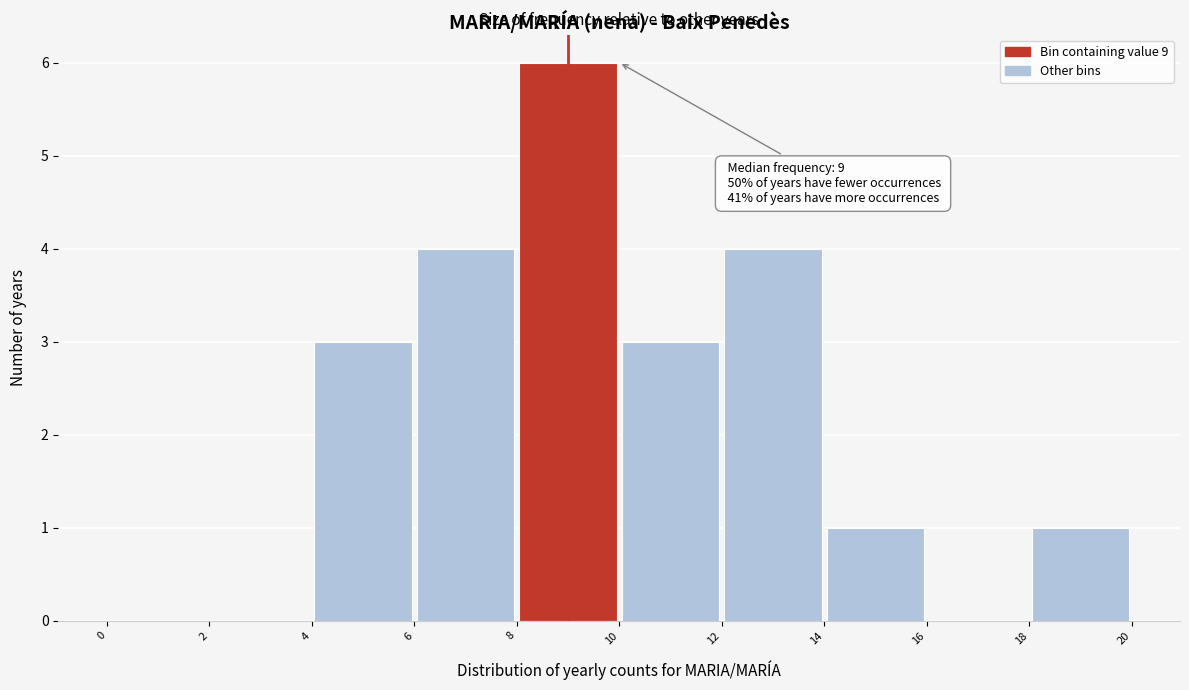

Over which range of the x-axis is the bar tallest?

8 to 10